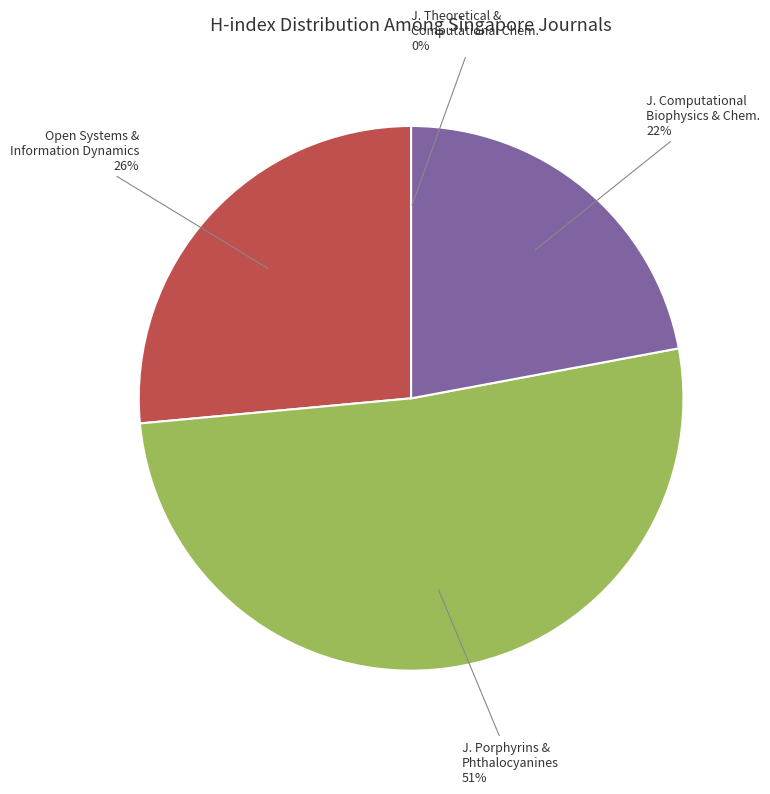

To the nearest percent, what percentage of the pie is J. Computational Biophysics & Chem.?

22%